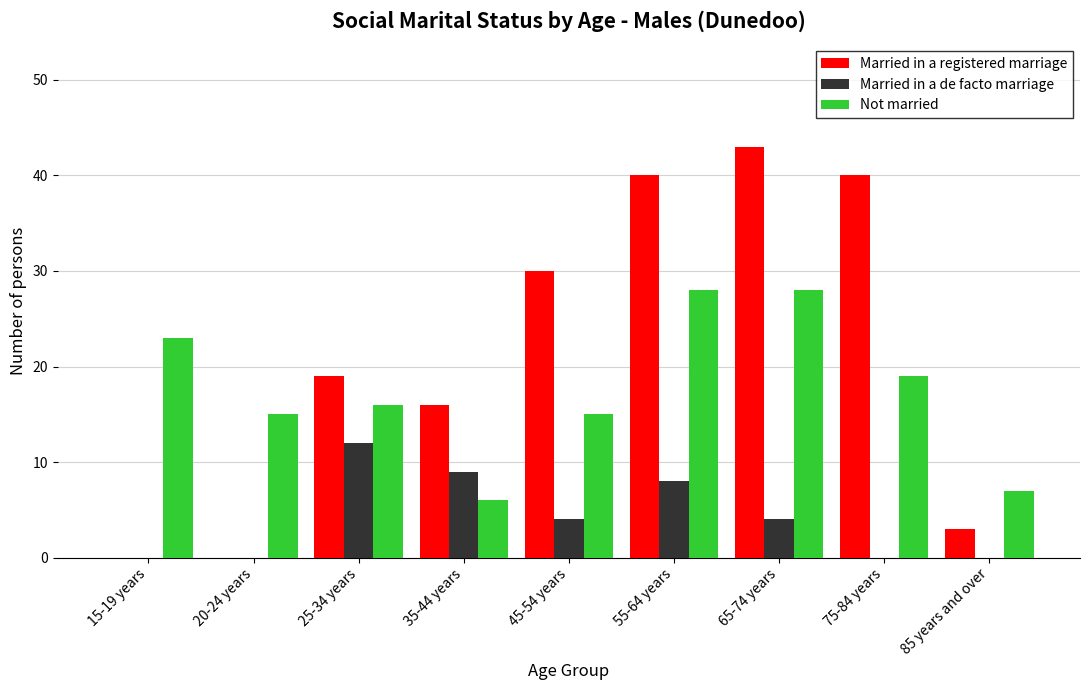

At which category does the chart reach its peak across all series?

65-74 years